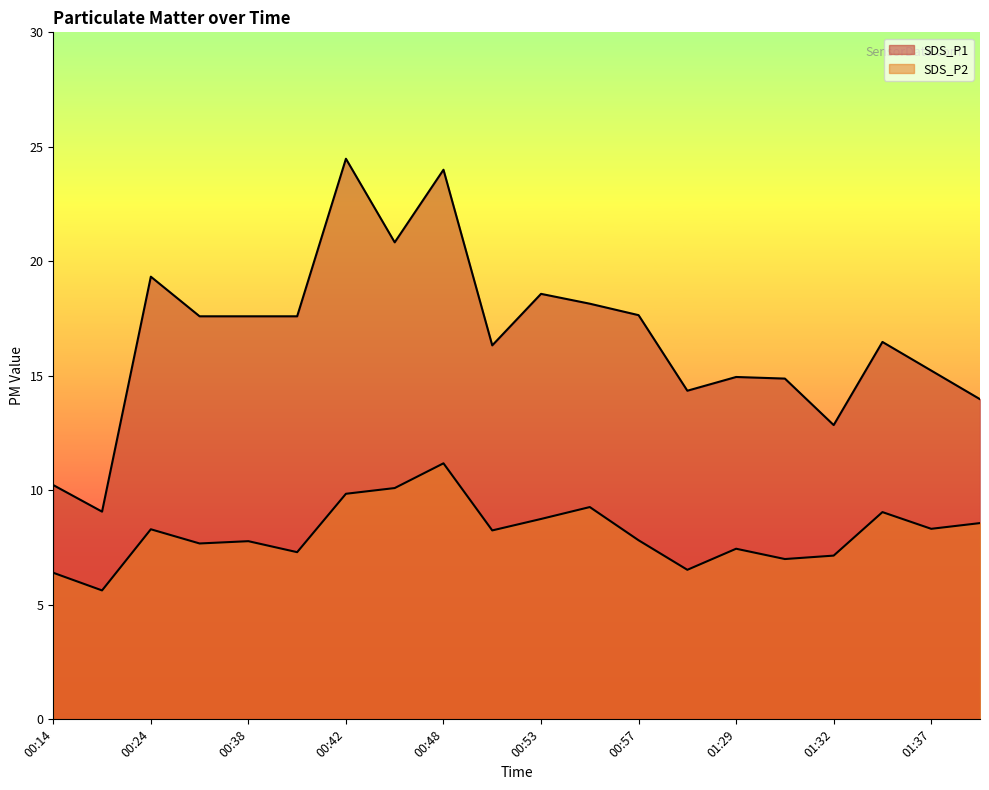

What is the value of the SDS_P2 point at the 15th from the left?

7.5